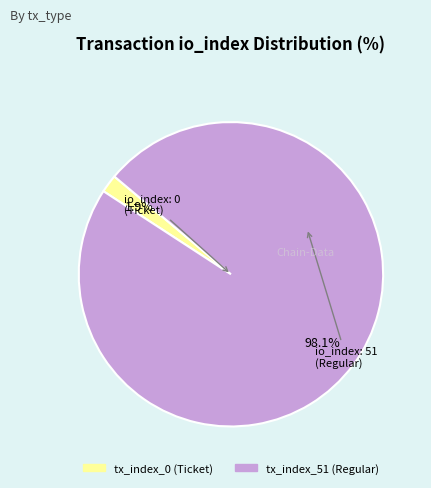

What is the majority slice?

tx_index_51 (Regular)